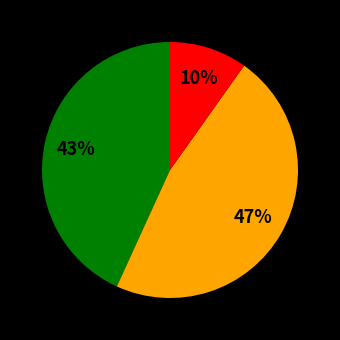

Is there a majority slice in this chart?

No